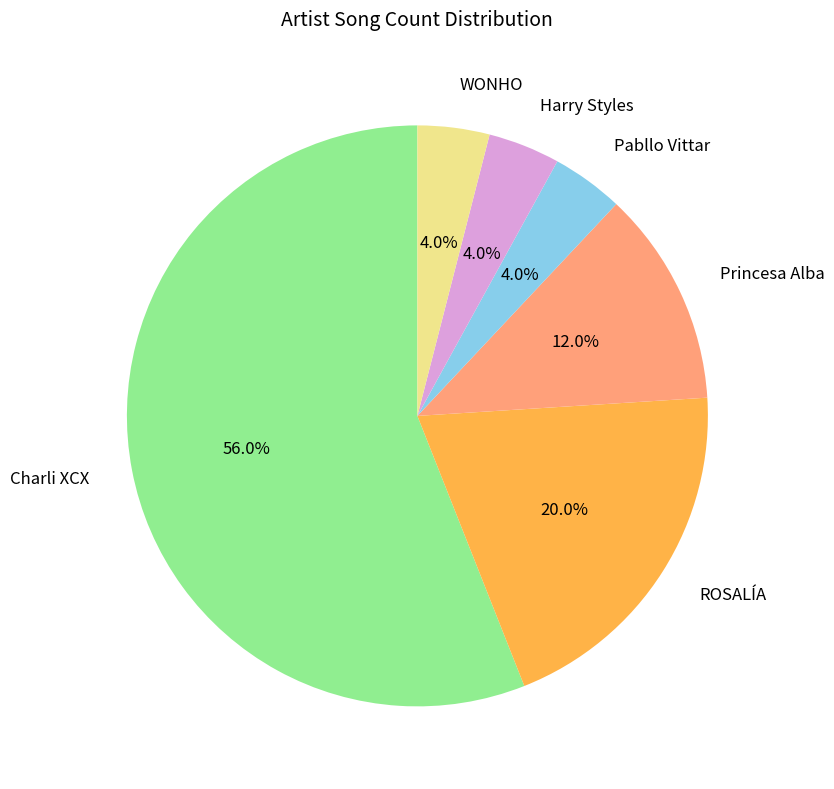

To the nearest percent, what is the average slice percentage?

17%